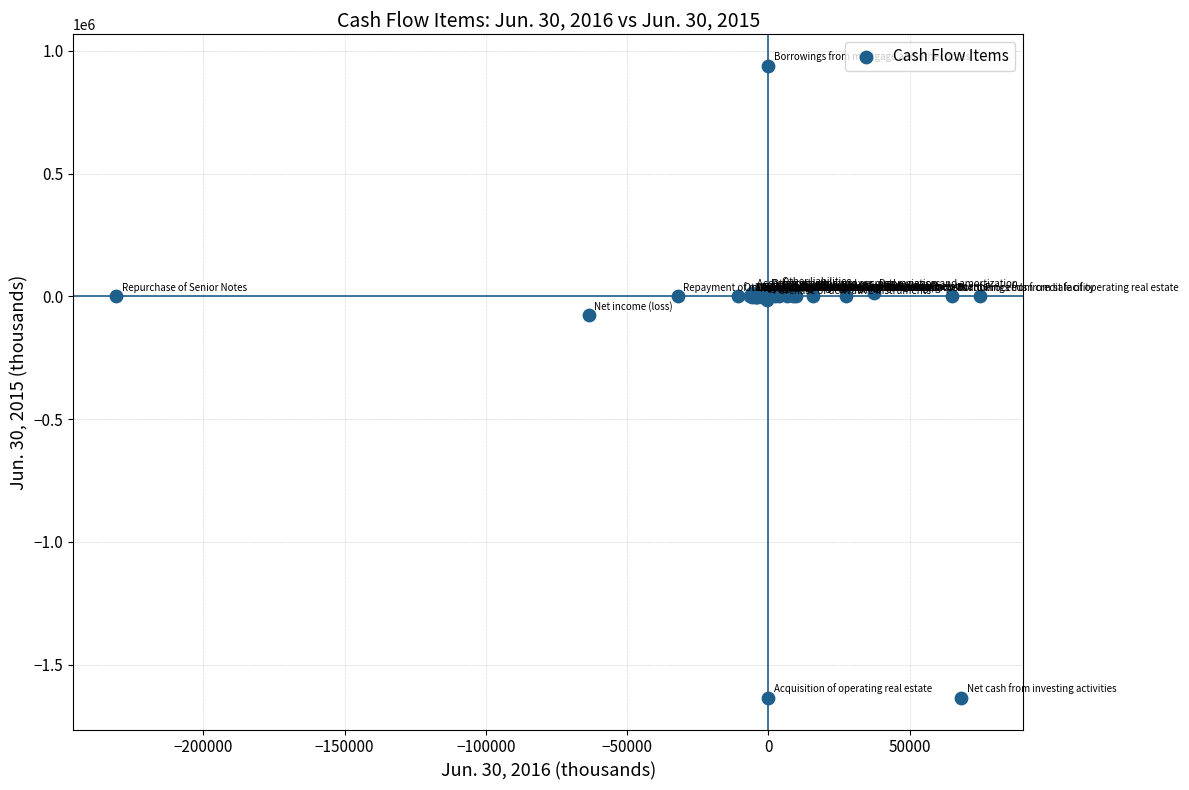

What Y value in the scatter plot is closest to -348710?

-78035